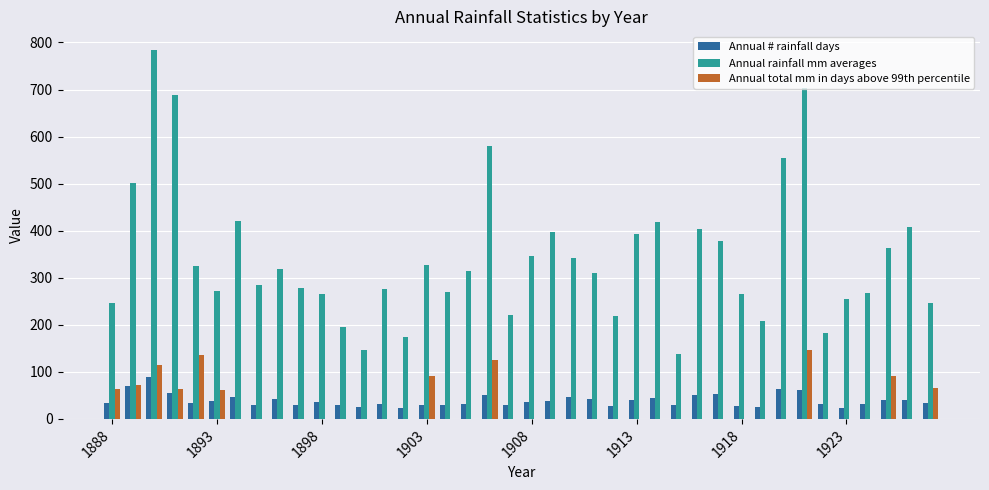

What is the greatest value displayed?

784.4